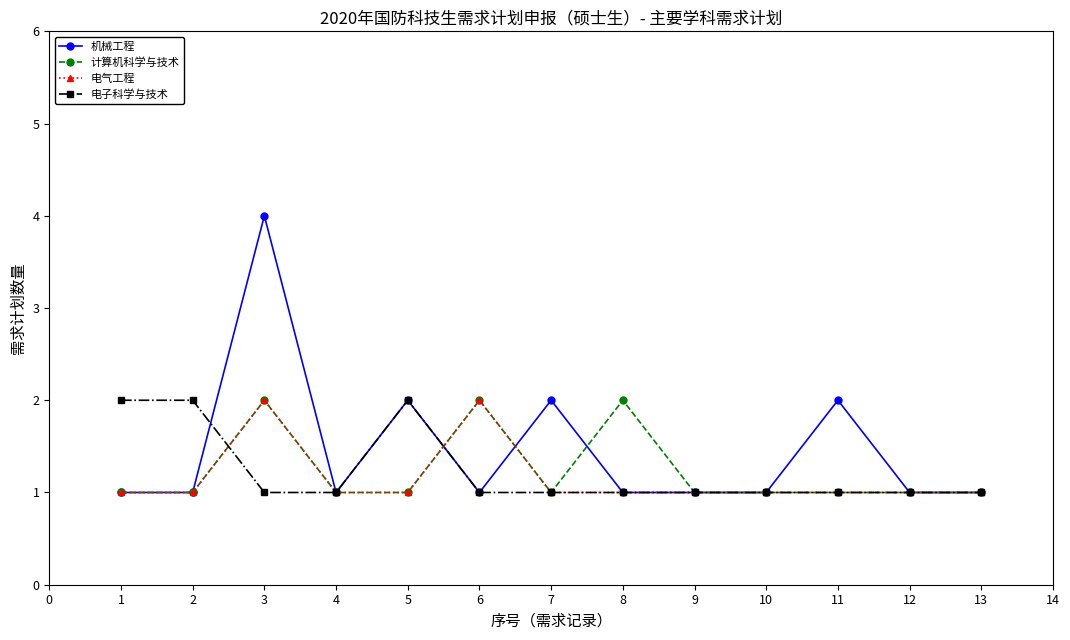

At which label does 机械工程 reach its peak?

3